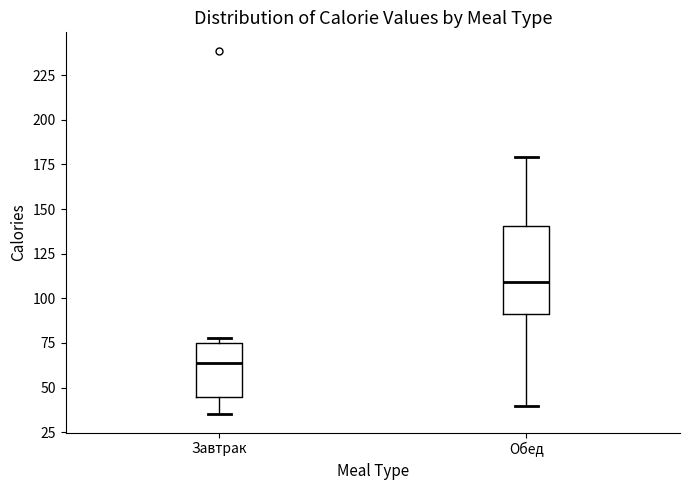

Reading left to right, read every box against the y-axis: the position of its median line, the range the box covers, and the ends of its whiskers. The values are not printed on the chart, so give them approximately, as read against the axis.

Завтрак: median 65, box 45 to 75, whiskers 35 to 80
Обед: median 110, box 90 to 140, whiskers 40 to 180